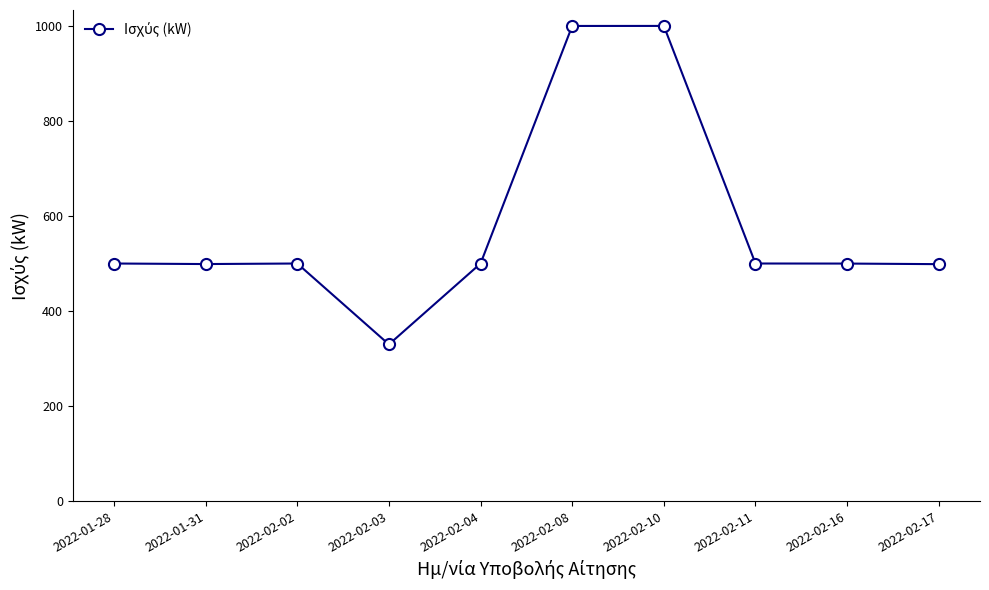

What is the approximate value at 2022-02-08?

999.6